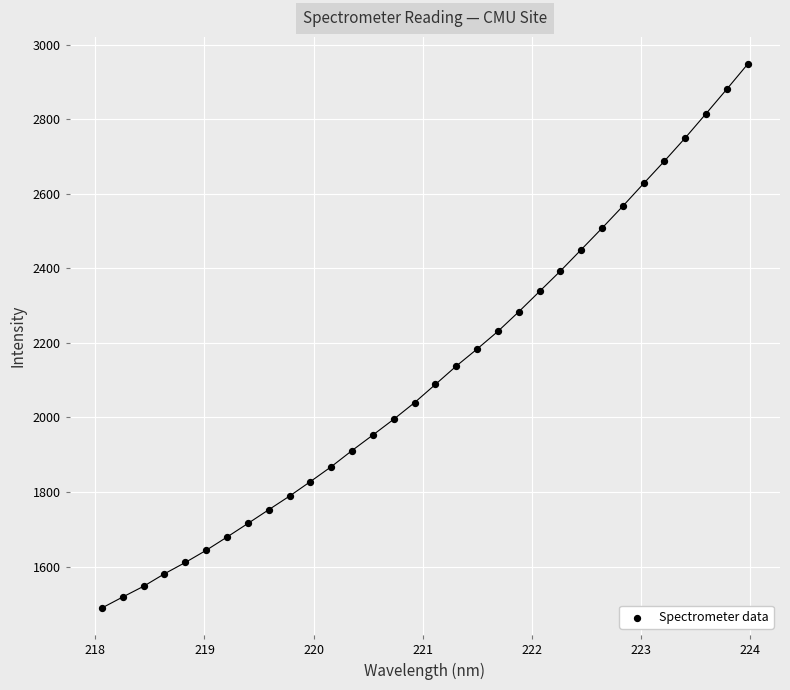

What is the range of X values (max minus min)?

5.9